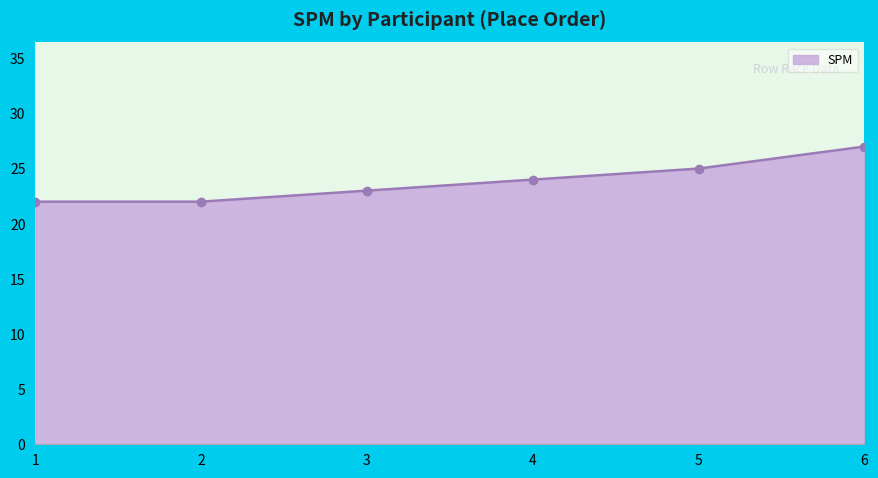

Is it true that the value at 6 is 10?

False